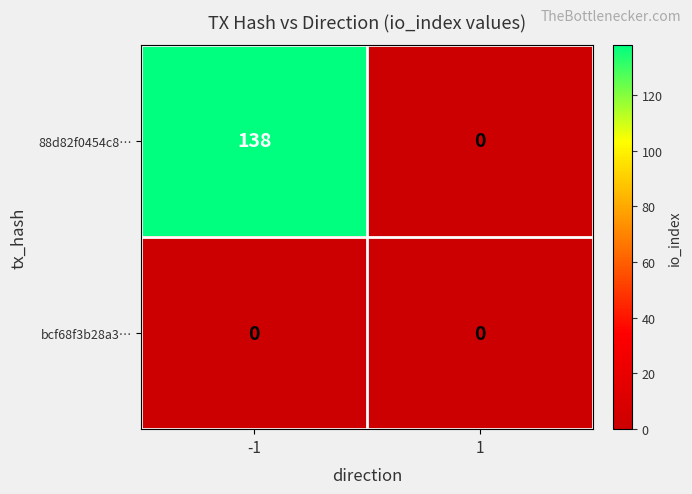

True or false: 88d82f0454c8… has a value of 95 at -1.

False